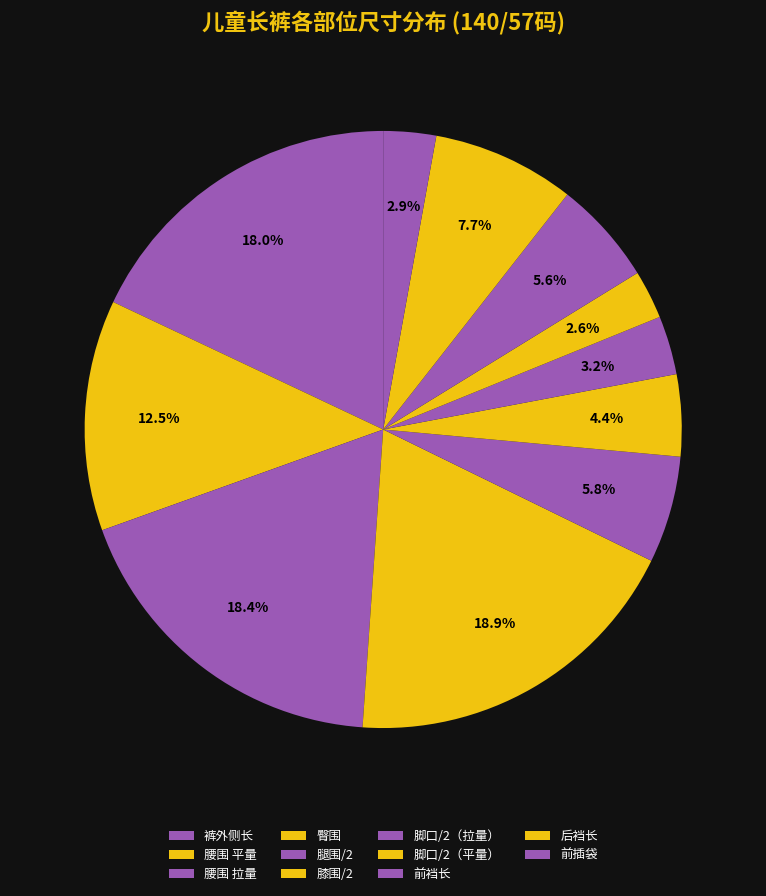

Is the sum of 臀围 and 后裆长 greater than half?

No